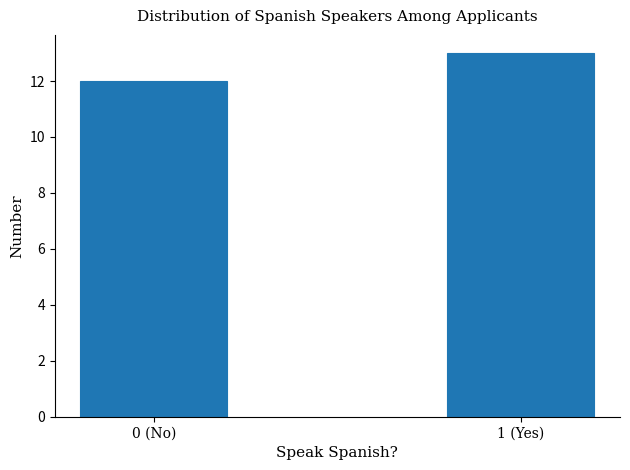

Reading right to left, extract all data points from this chart.

13	12